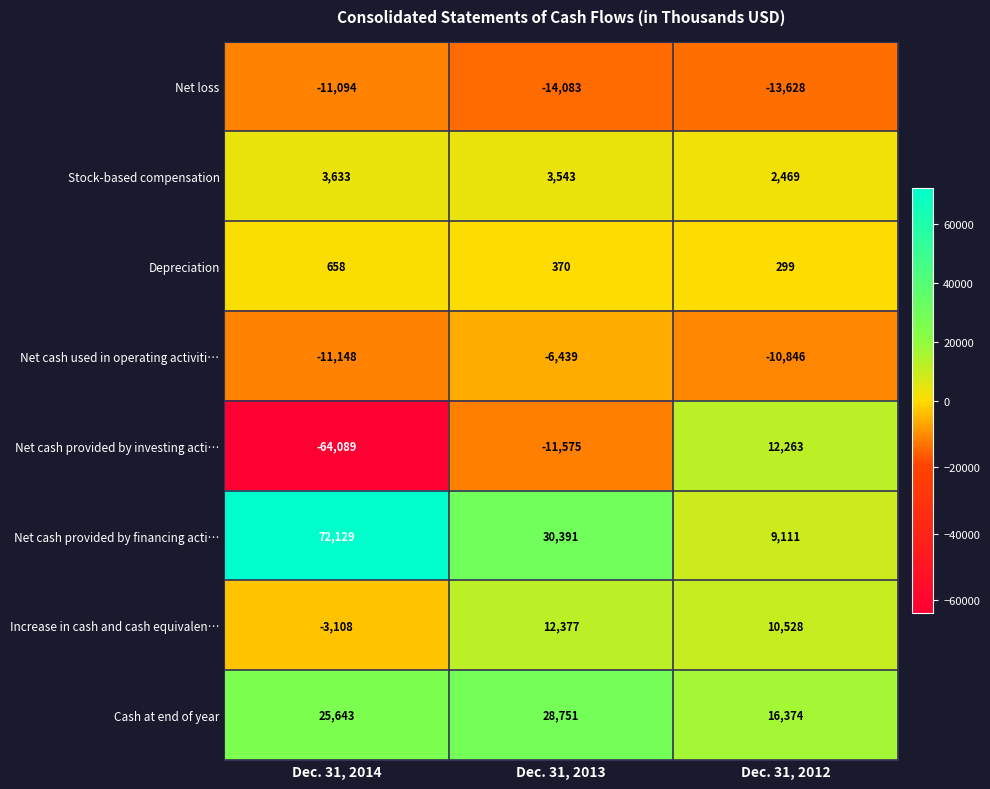

What value does the Depreciation series have at Dec. 31, 2013, to the nearest 50?

350